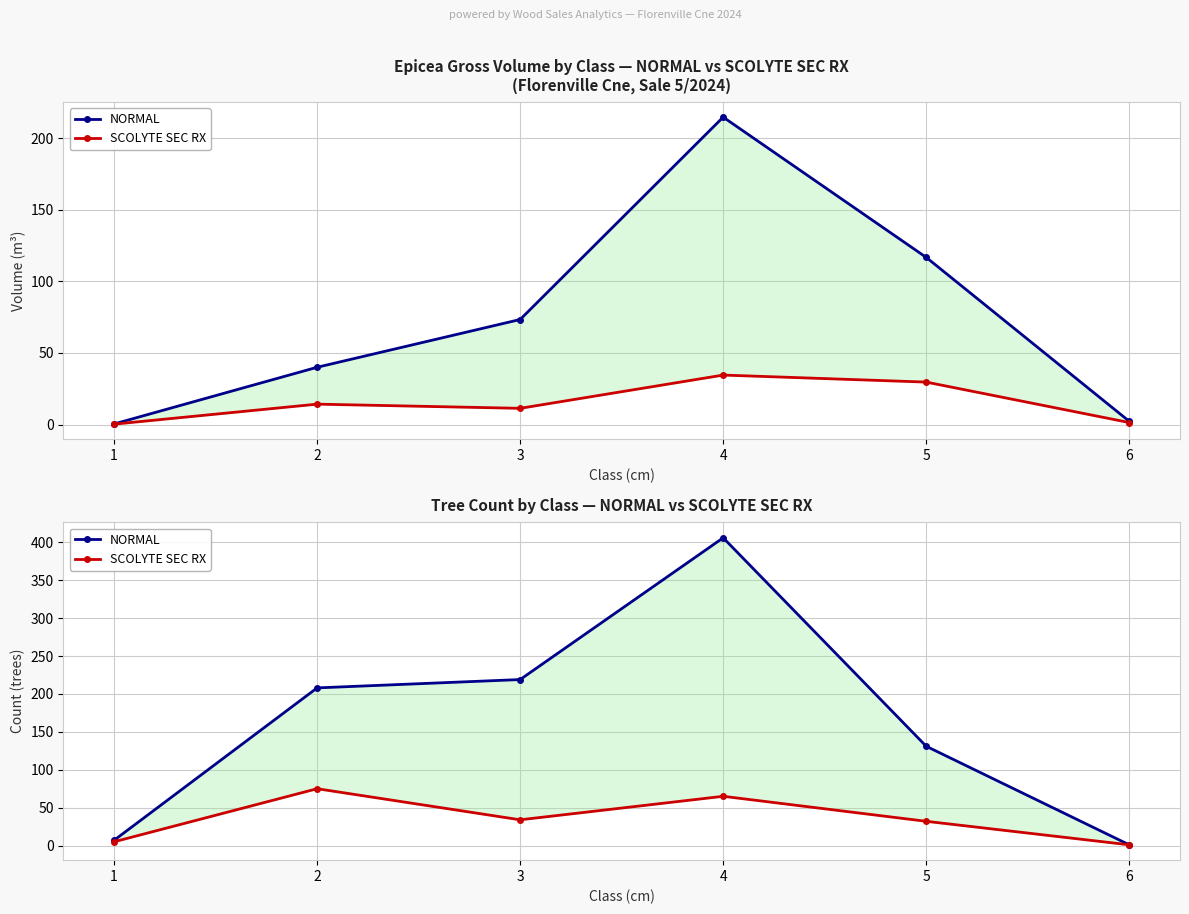

How many values in the SCOLYTE SEC RX series are below 34?

3